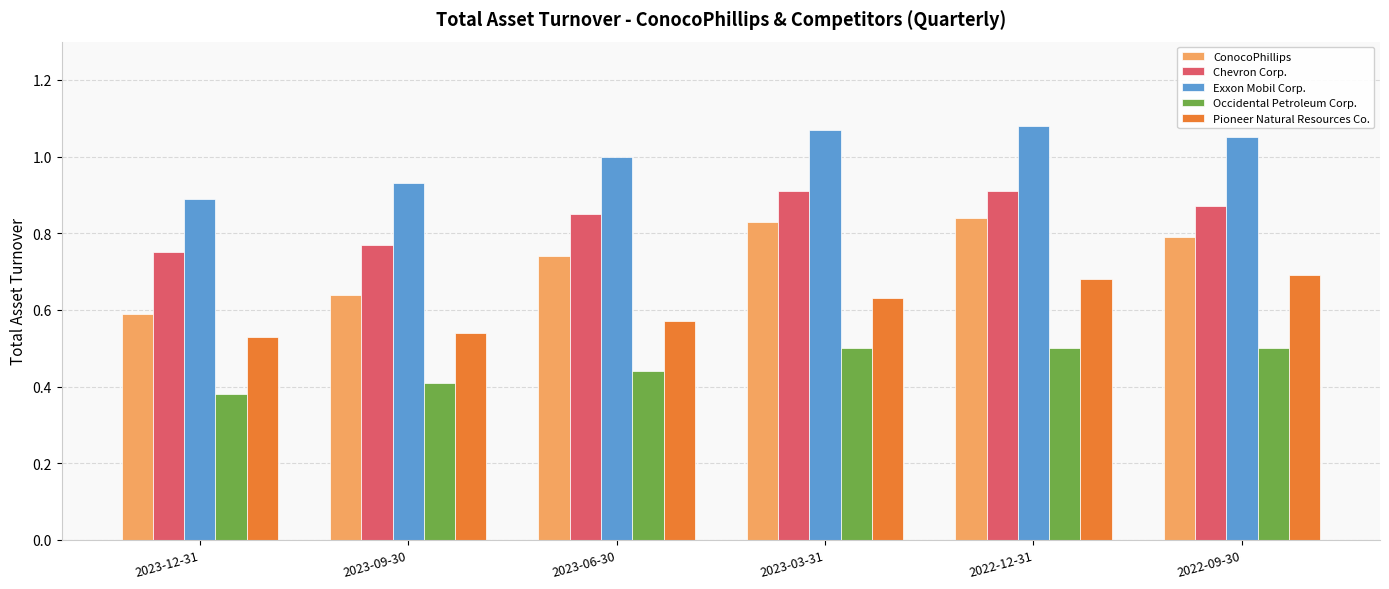

Is it true that Pioneer Natural Resources Co. equals 1.2 at 2022-12-31?

False